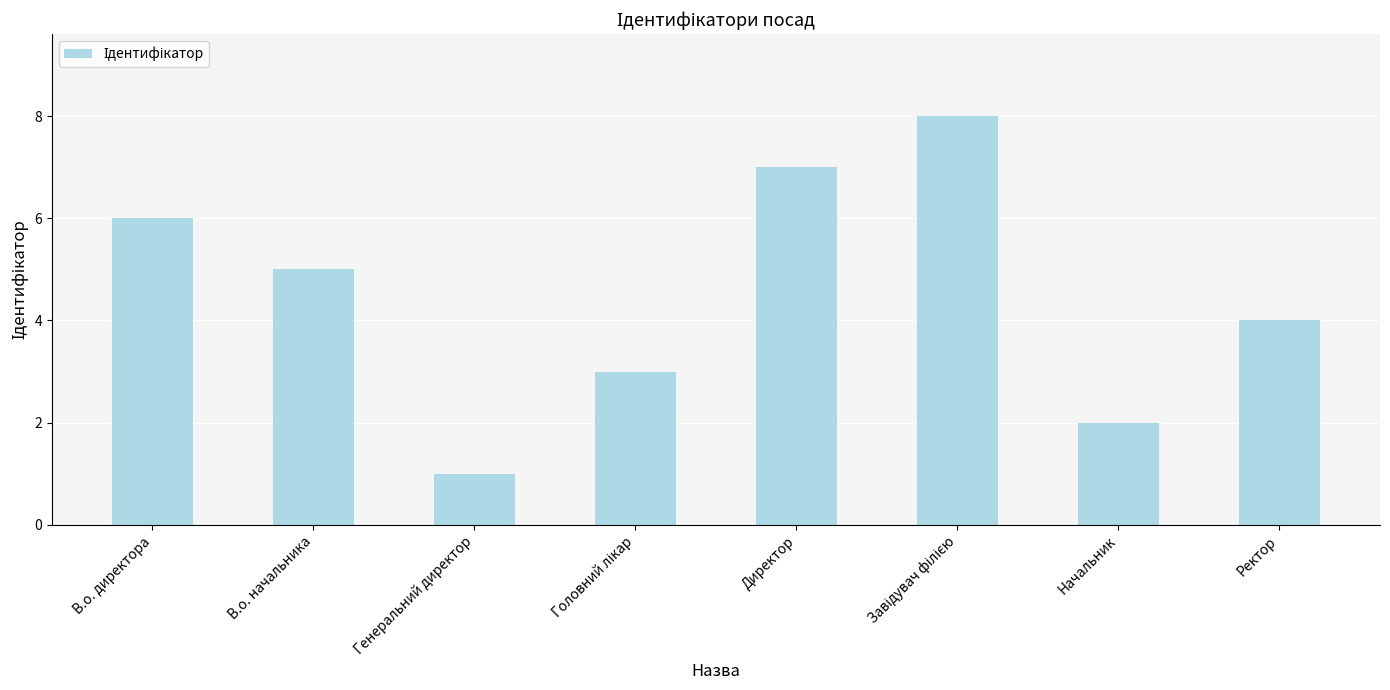

Reading right to left, transcribe all the data shown in this chart.

4	2	8	7	3	1	5	6